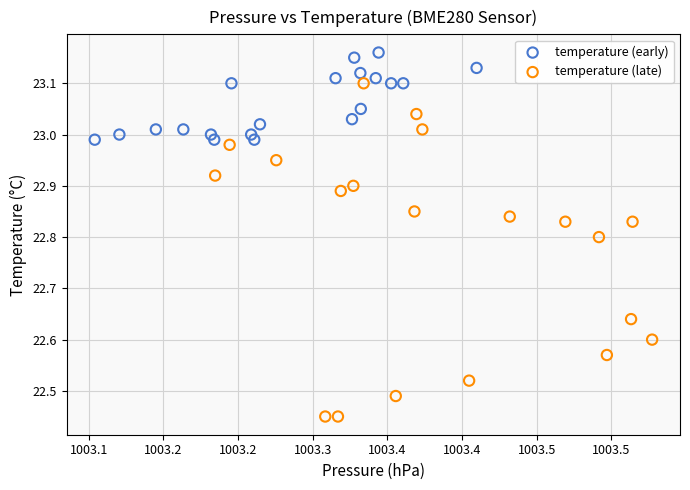

Which series has the widest spread of Y values?

temperature (late)